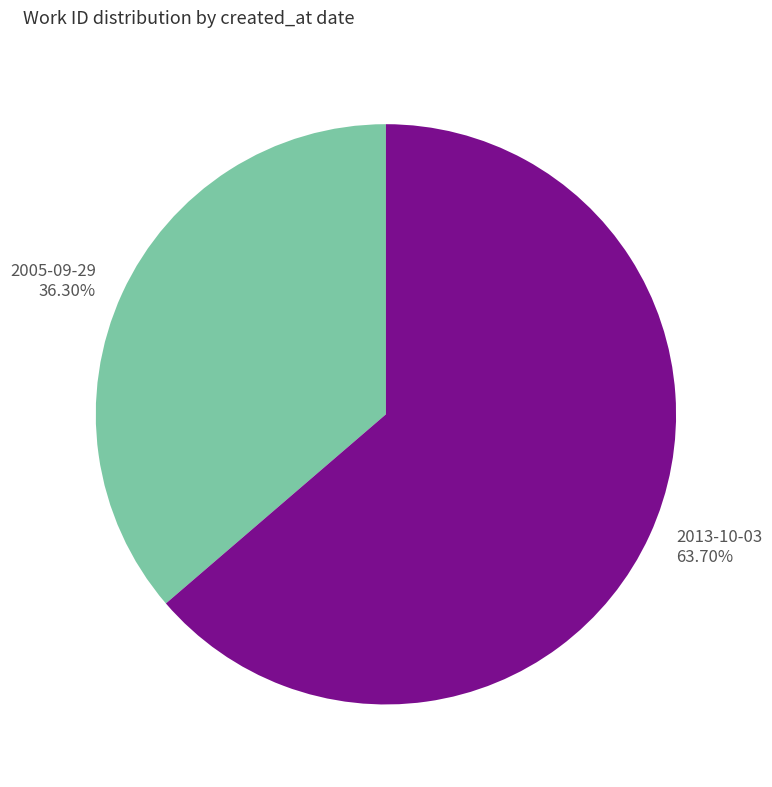

Does 2013-10-03 account for over 50% of the chart?

Yes